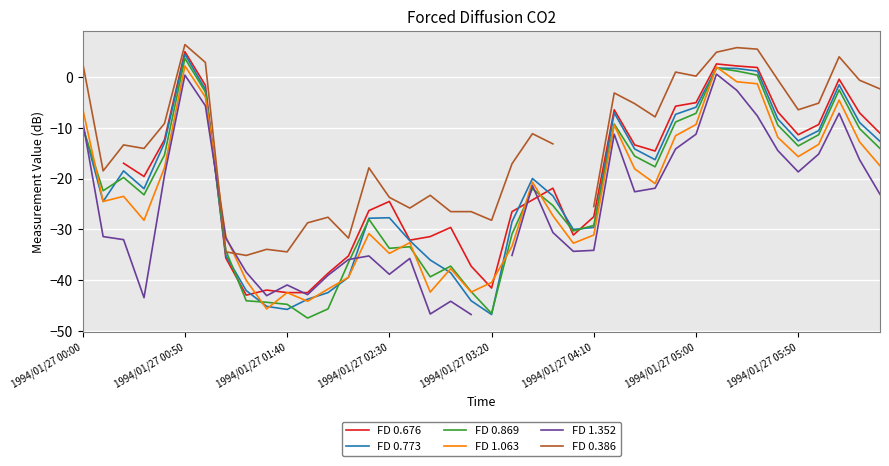

How many lines are shown in the chart?

6